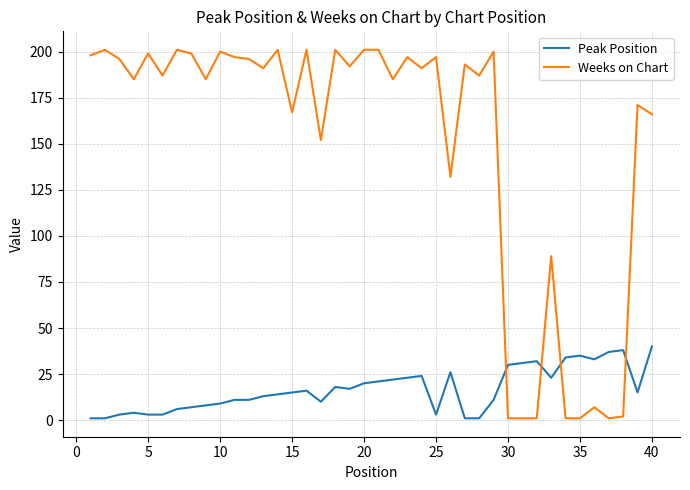

List the series in order of their peak value, highest first.

Weeks on Chart, Peak Position